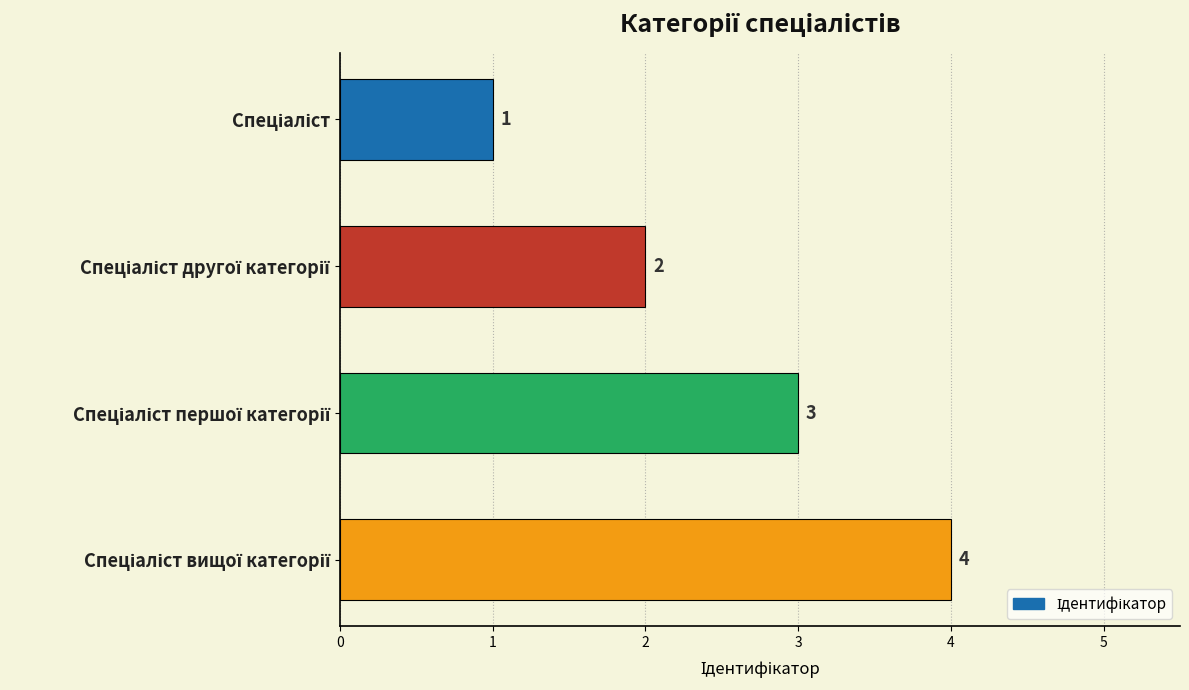

What is the difference between the maximum and minimum values?

3